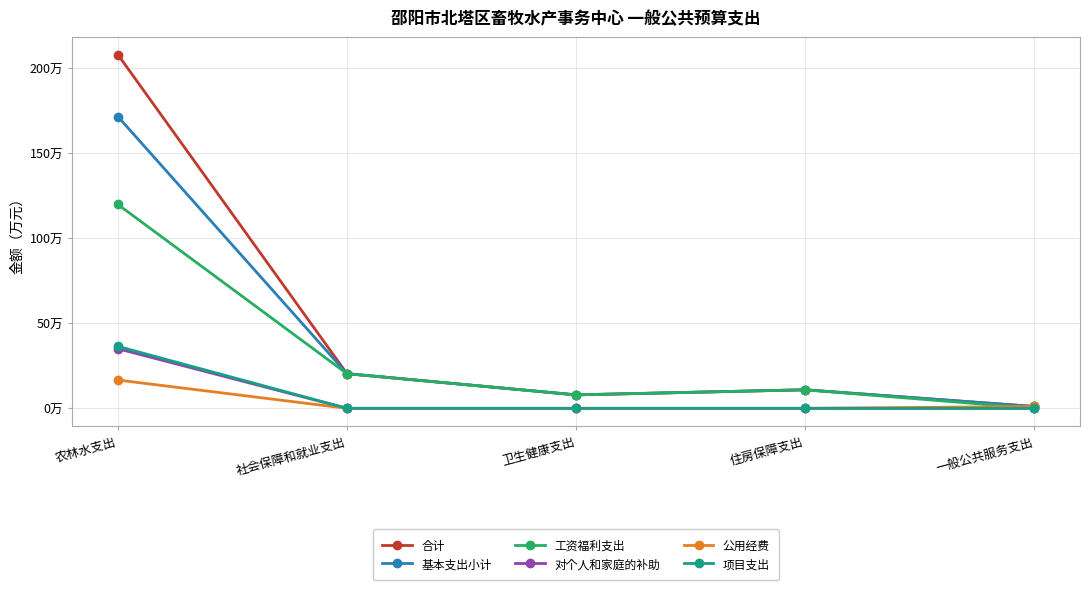

Reading left to right, transcribe all the data shown in this chart.

合计: 农林水支出=207.7	社会保障和就业支出=20.4	卫生健康支出=7.9	住房保障支出=10.9	一般公共服务支出=1.1
基本支出小计: 农林水支出=171.3	社会保障和就业支出=20.4	卫生健康支出=7.9	住房保障支出=10.9	一般公共服务支出=1.1
工资福利支出: 农林水支出=119.7	社会保障和就业支出=20.4	卫生健康支出=7.9	住房保障支出=10.9	一般公共服务支出=0.0
对个人和家庭的补助: 农林水支出=35.0	社会保障和就业支出=0.0	卫生健康支出=0.0	住房保障支出=0.0	一般公共服务支出=0.0
公用经费: 农林水支出=16.6	社会保障和就业支出=0.0	卫生健康支出=0.0	住房保障支出=0.0	一般公共服务支出=1.1
项目支出: 农林水支出=36.4	社会保障和就业支出=0.0	卫生健康支出=0.0	住房保障支出=0.0	一般公共服务支出=0.0